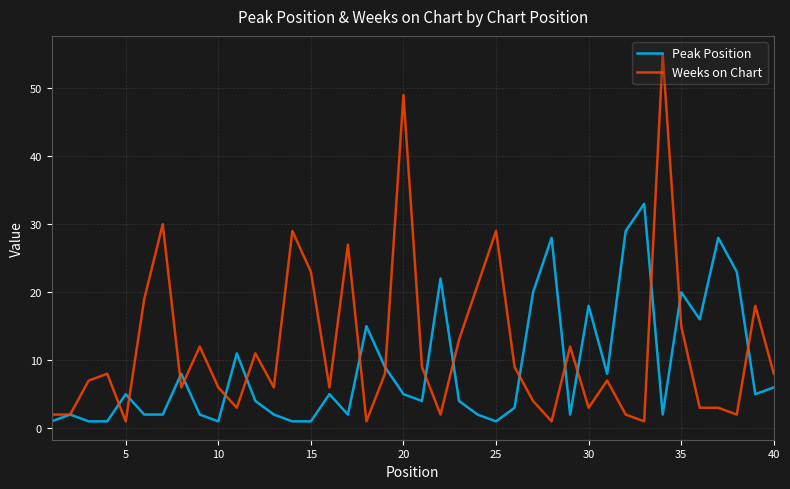

What is the sum of all Weeks on Chart values?

473